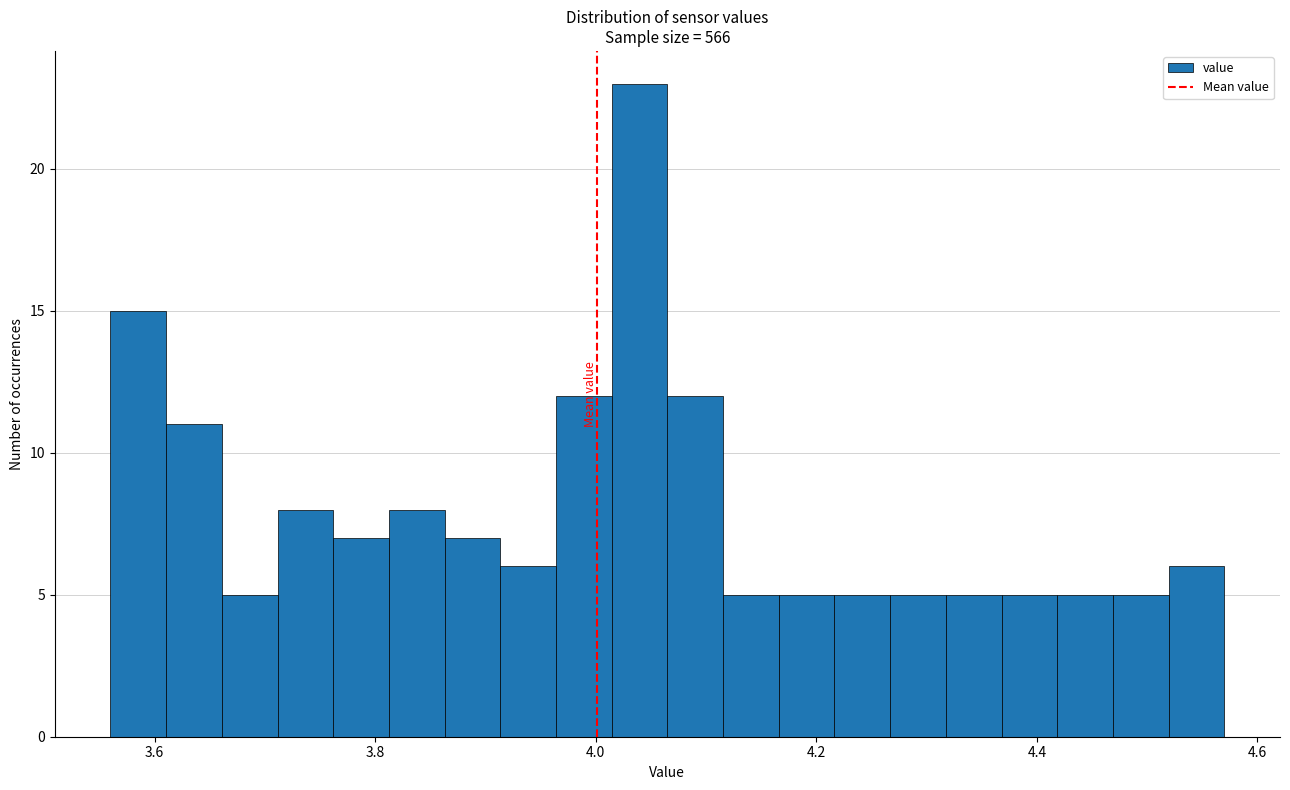

Read against the x-axis, roughly where is the centre of the tallest bar?

4.04